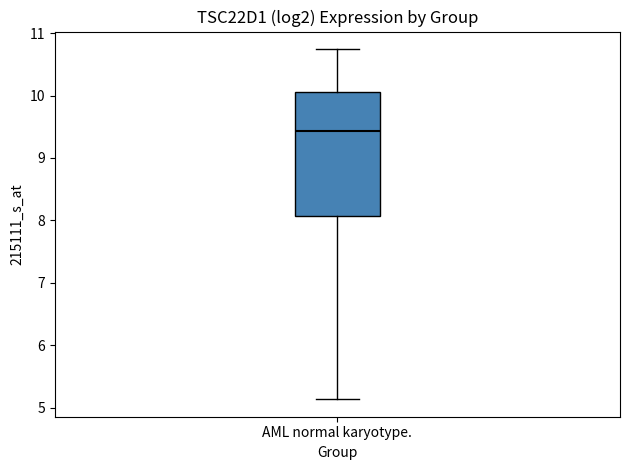

Where is the upper edge of the box for AML normal karyotype. on the y-axis? The values are not printed on the chart, so give them approximately, as read against the axis.

10.1